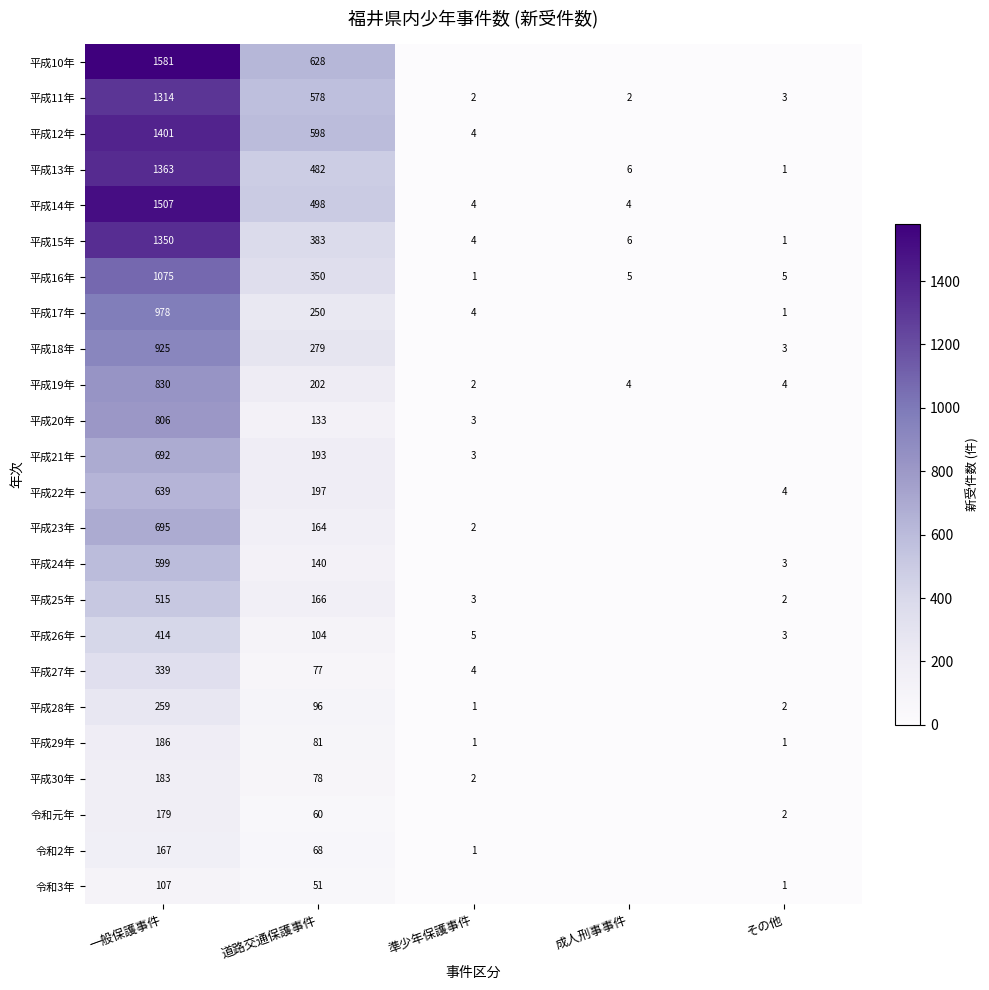

Which label corresponds to the smallest value in the chart?

準少年保護事件